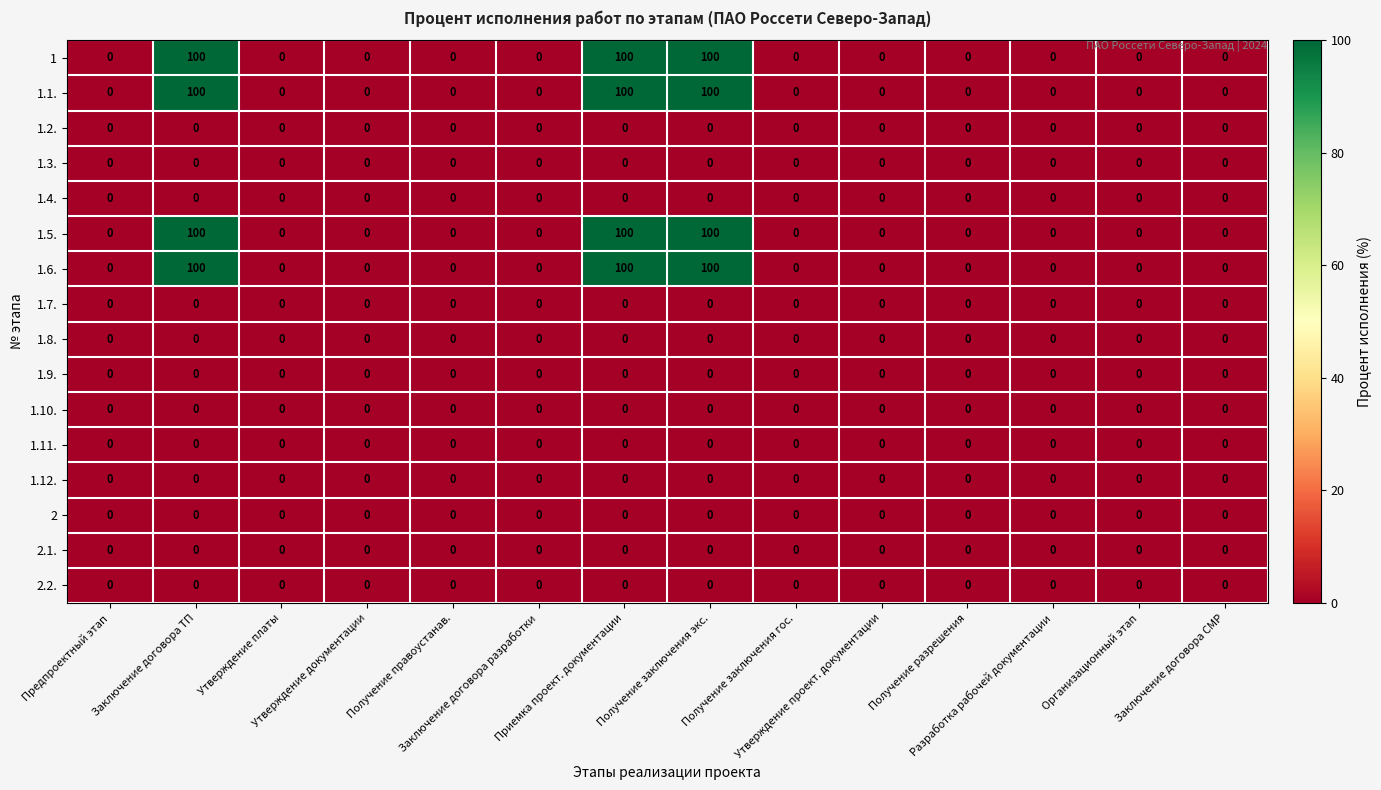

What is the greatest value displayed?

100